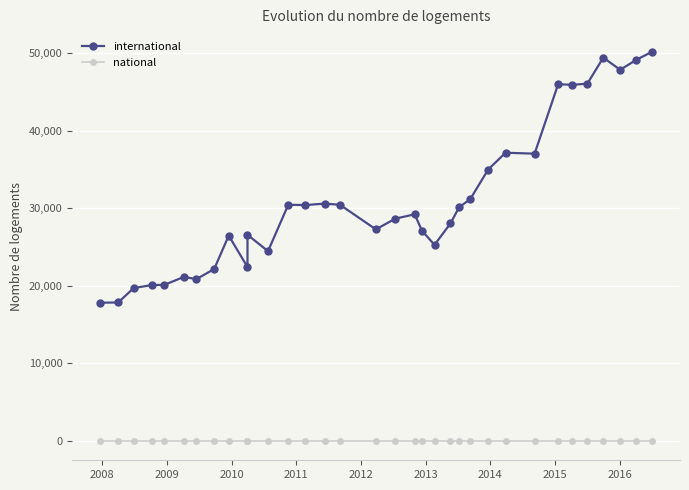

True or false: international and national intersect in this chart.

False